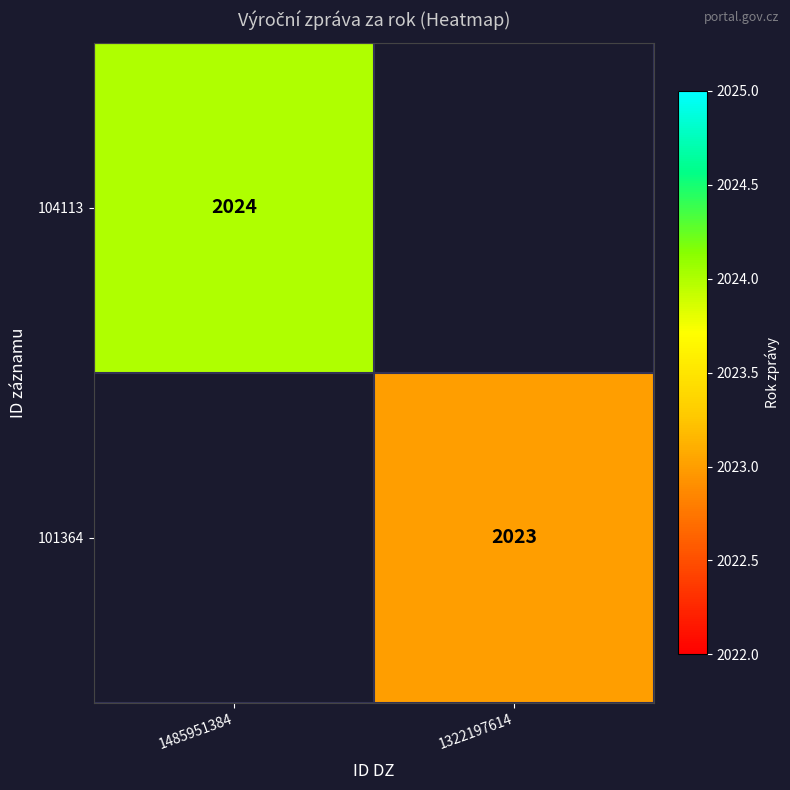

Is it true that 101364 equals 2023 at 1322197614?

True